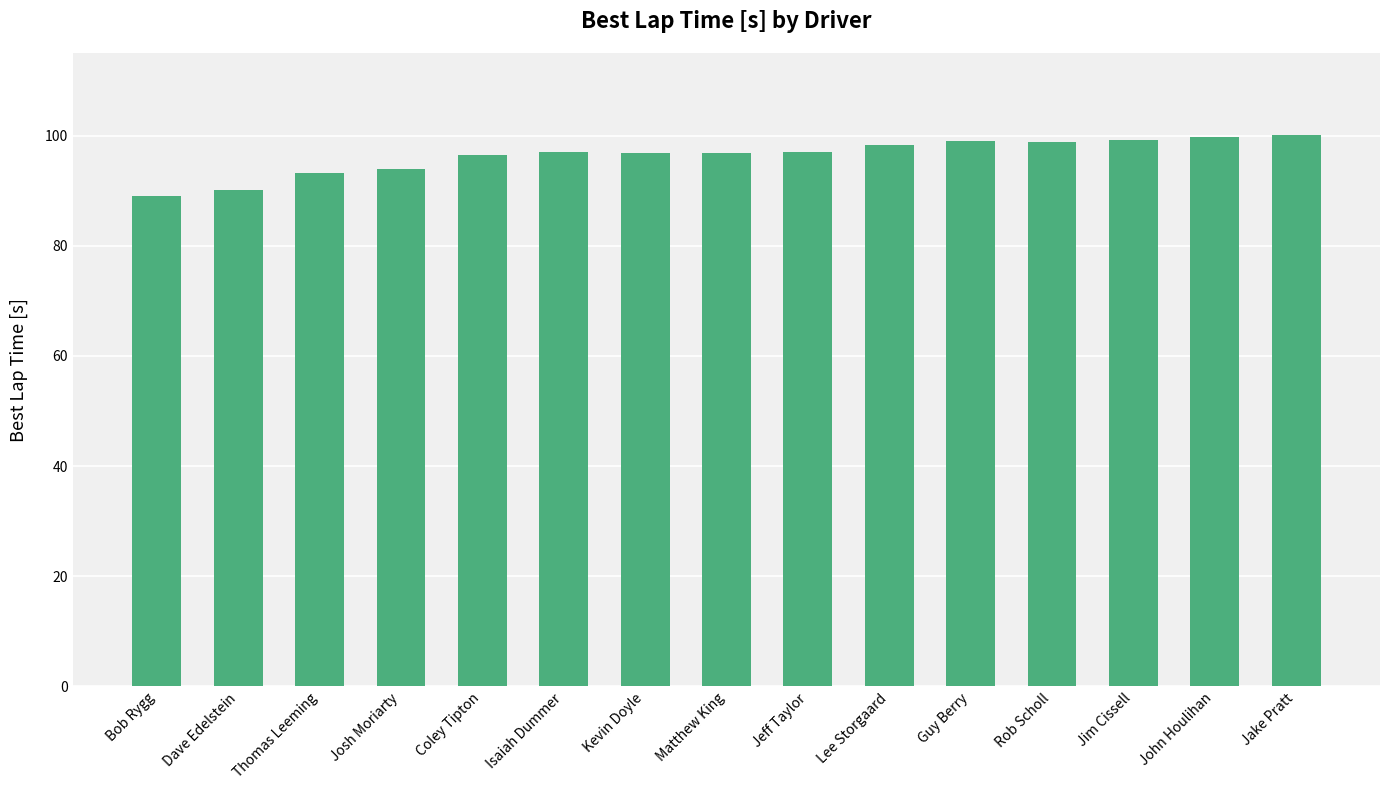

How many bars are there in total?

15